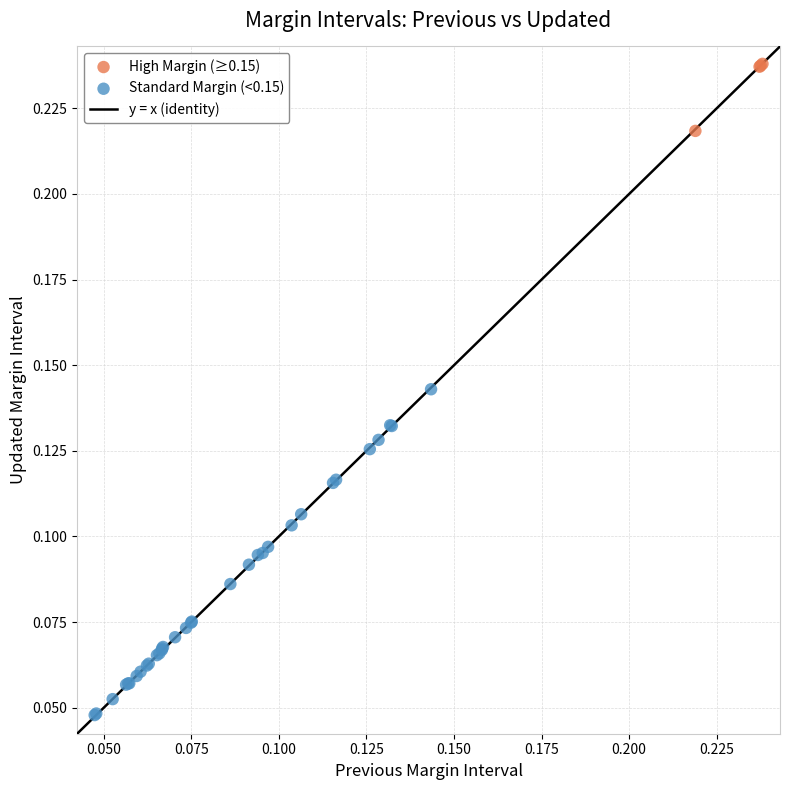

Which series reaches the minimum Y coordinate?

Standard Margin (<0.15)